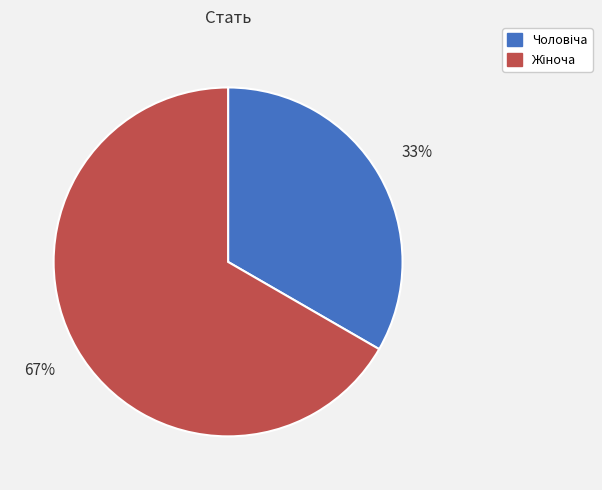

Is there any slice that represents more than half of the pie?

Yes